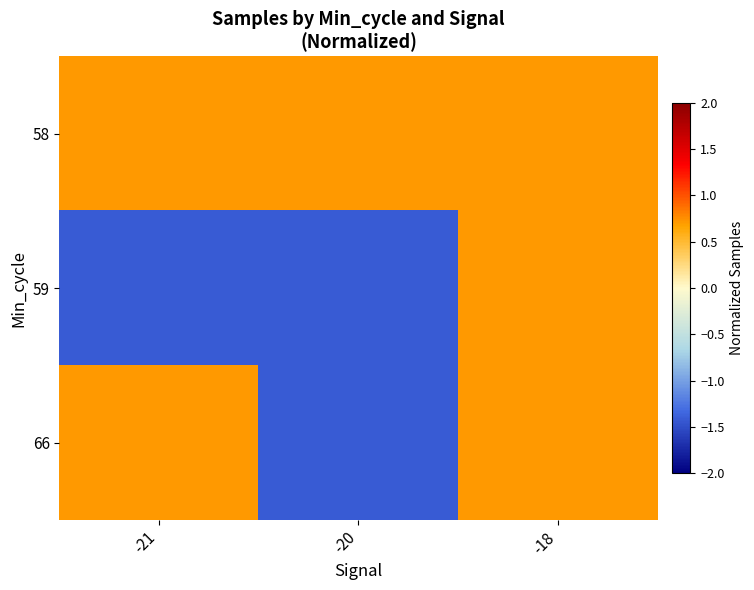

Reading left to right, extract all data points from this chart.

58: -21=0.7	-20=0.7	-18=0.7
59: -21=-1.4	-20=-1.4	-18=0.7
66: -21=0.7	-20=-1.4	-18=0.7